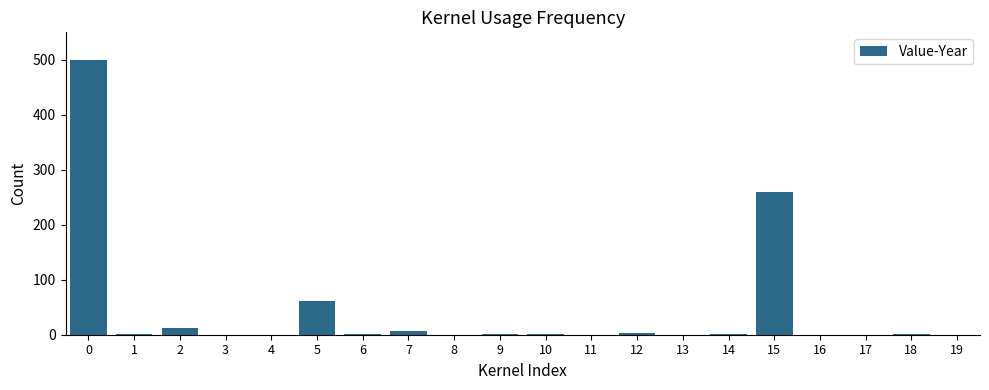

What is the ratio of the value at 5 to the value at 2?

5.2